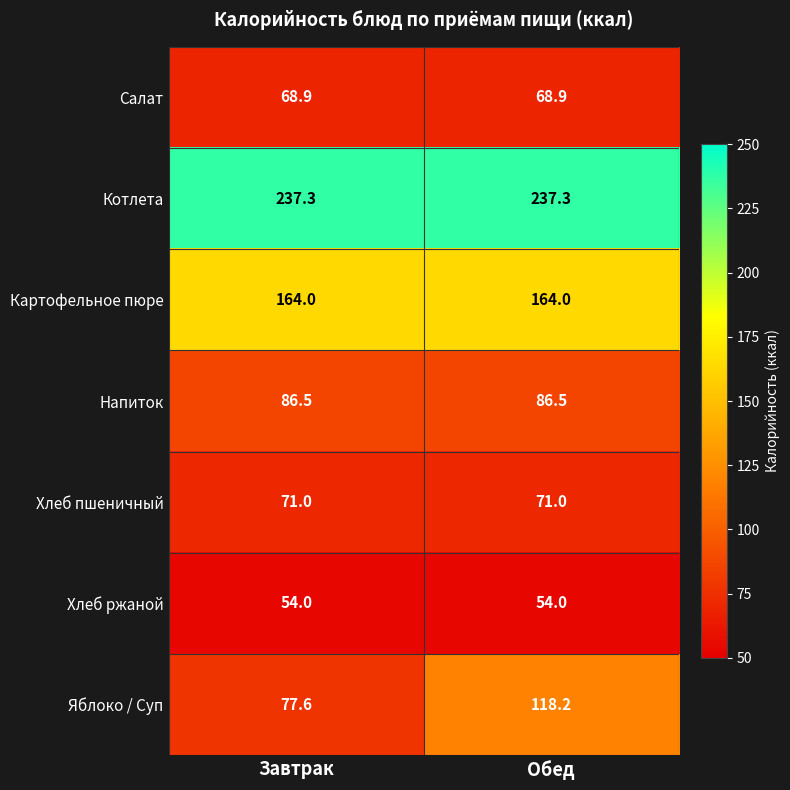

Reading left to right, transcribe all the data shown in this chart.

Салат: 68.9	68.9
Котлета: 237.3	237.3
Картофельное пюре: 164.0	164.0
Напиток: 86.5	86.5
Хлеб пшеничный: 71.0	71.0
Хлеб ржаной: 54.0	54.0
Яблоко / Суп: 77.6	118.2